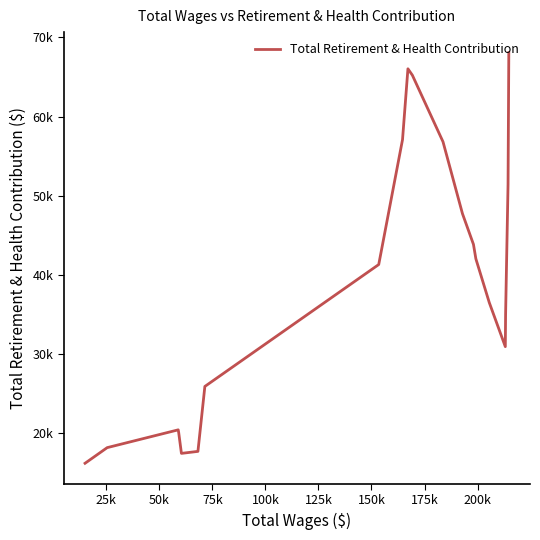

Does the chart display data point markers on the line(s)?

No